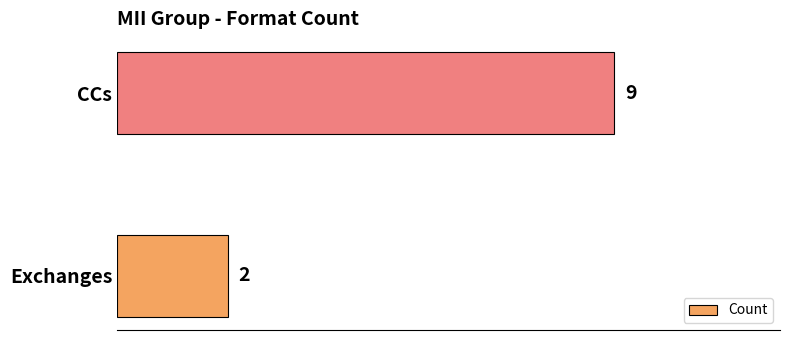

True or false: the data shows 3 at Exchanges.

False